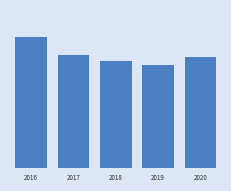

Is it true that the value at 2016 is 2.4?

False